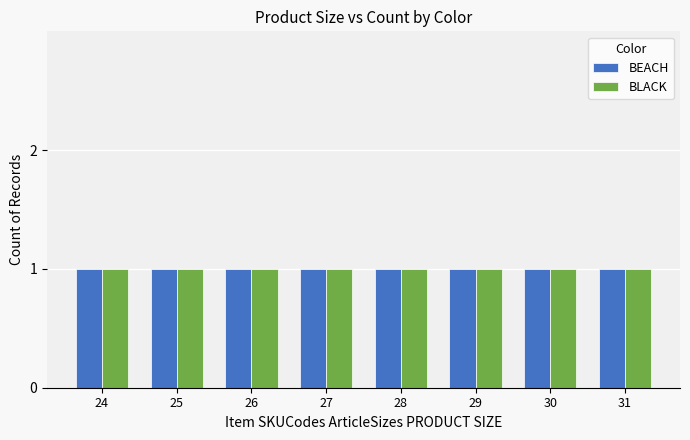

What are all the series names shown in the legend?

BEACH, BLACK